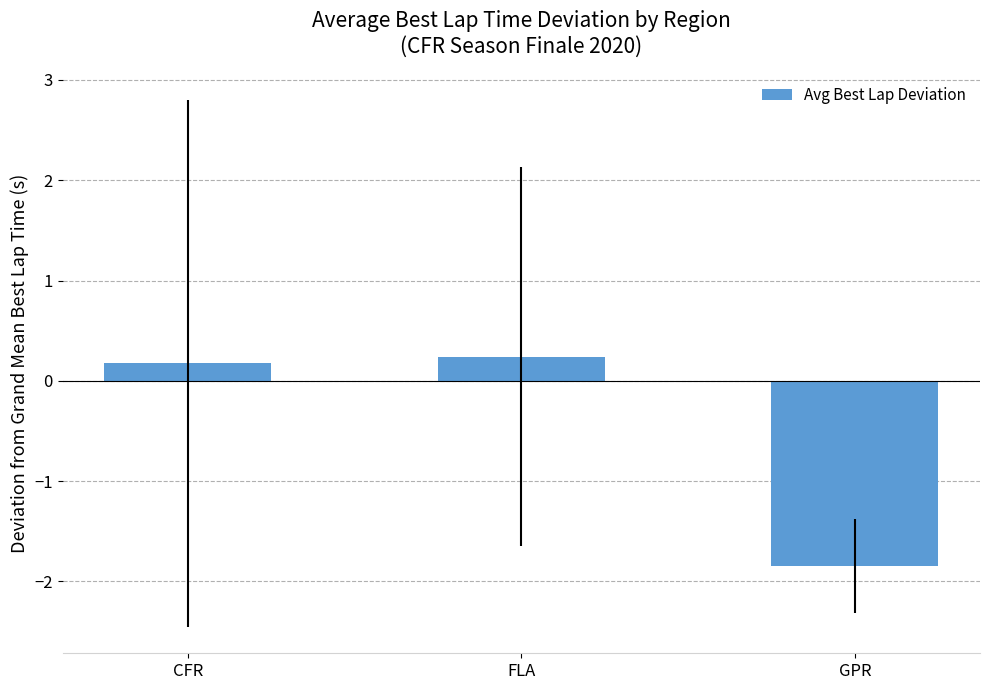

Reading right to left, extract all data points from this chart.

-1.8	0.2	0.2